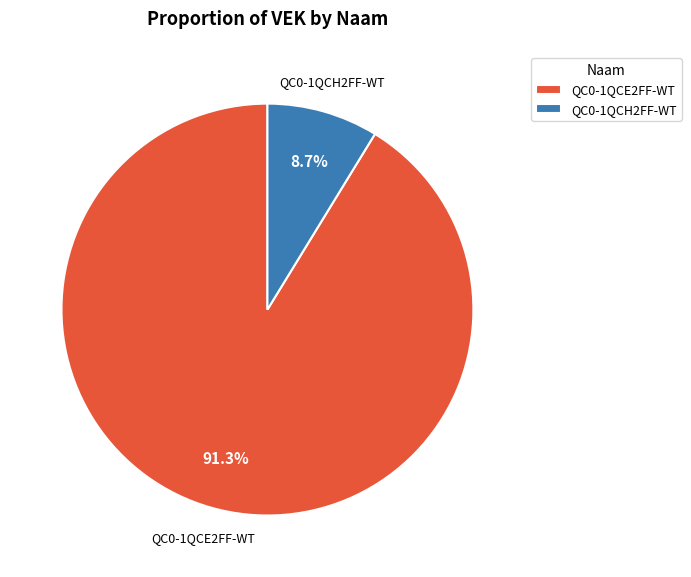

How many segments does this pie chart have?

2